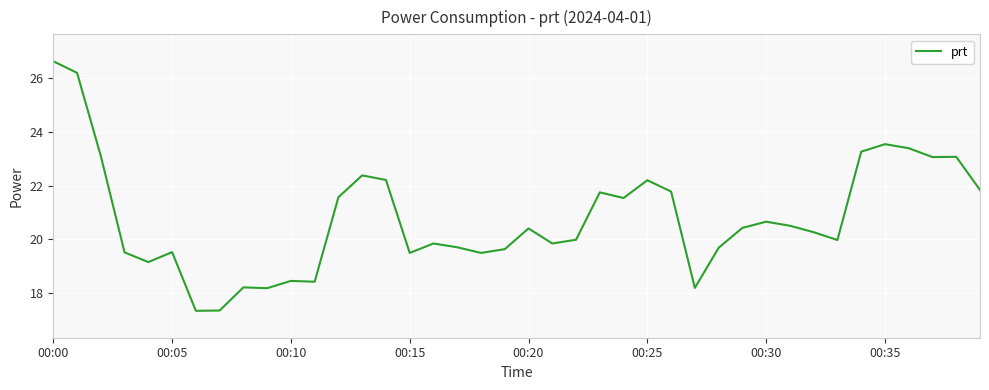

What is the greatest value displayed?

26.6